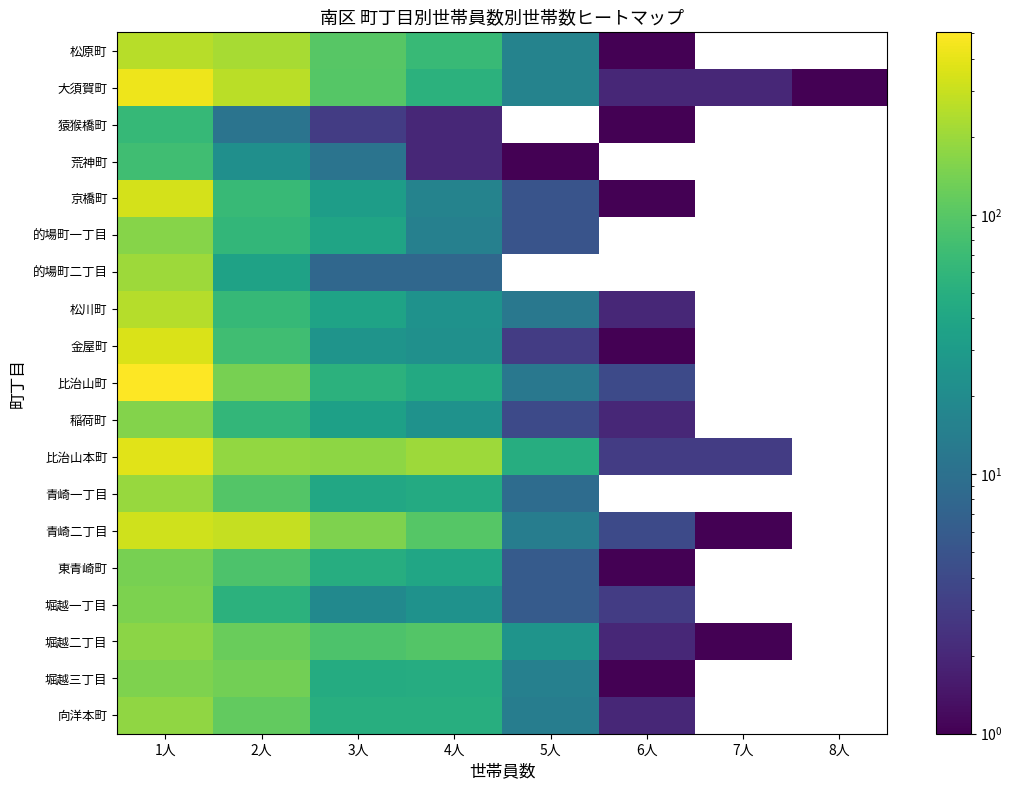

The value of 向洋本町 at 1人 is 111.2. True or false?

False